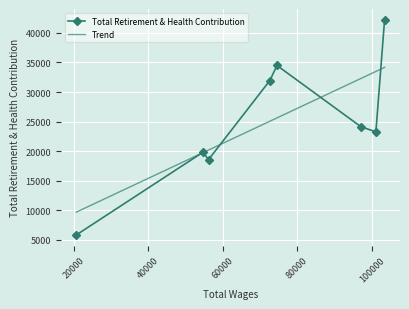

What is the approximate value at 56176?

18579